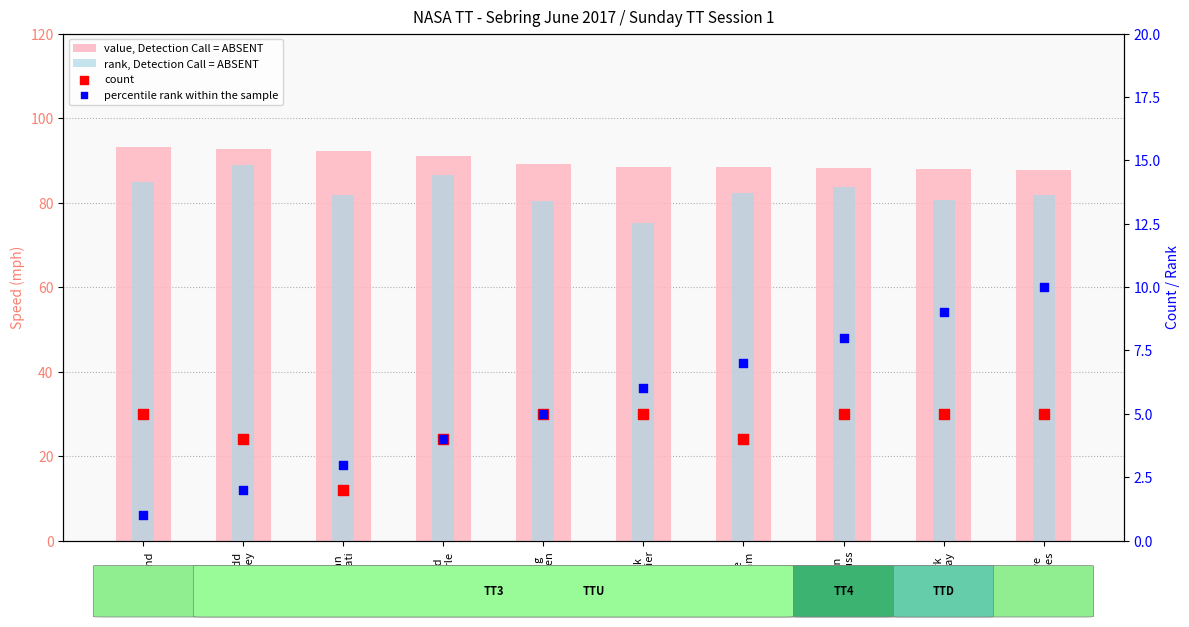

Which series contains the highest Y value?

value, Detection Call = ABSENT